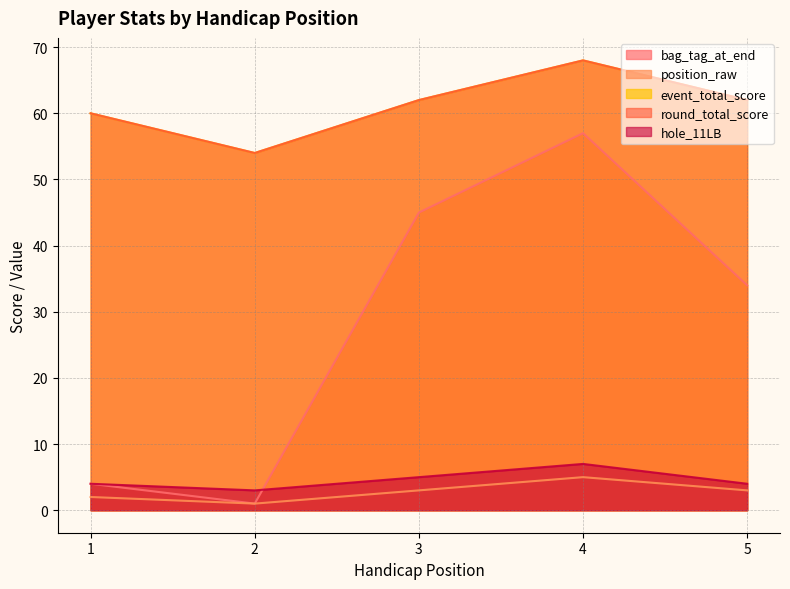

Reading left to right, list all the values displayed in this chart.

bag_tag_at_end: 1=4	2=1	3=45	4=57	5=34
position_raw: 1=2	2=1	3=3	4=5	5=3
event_total_score: 1=60	2=54	3=62	4=68	5=62
round_total_score: 1=60	2=54	3=62	4=68	5=62
hole_11LB: 1=4	2=3	3=5	4=7	5=4